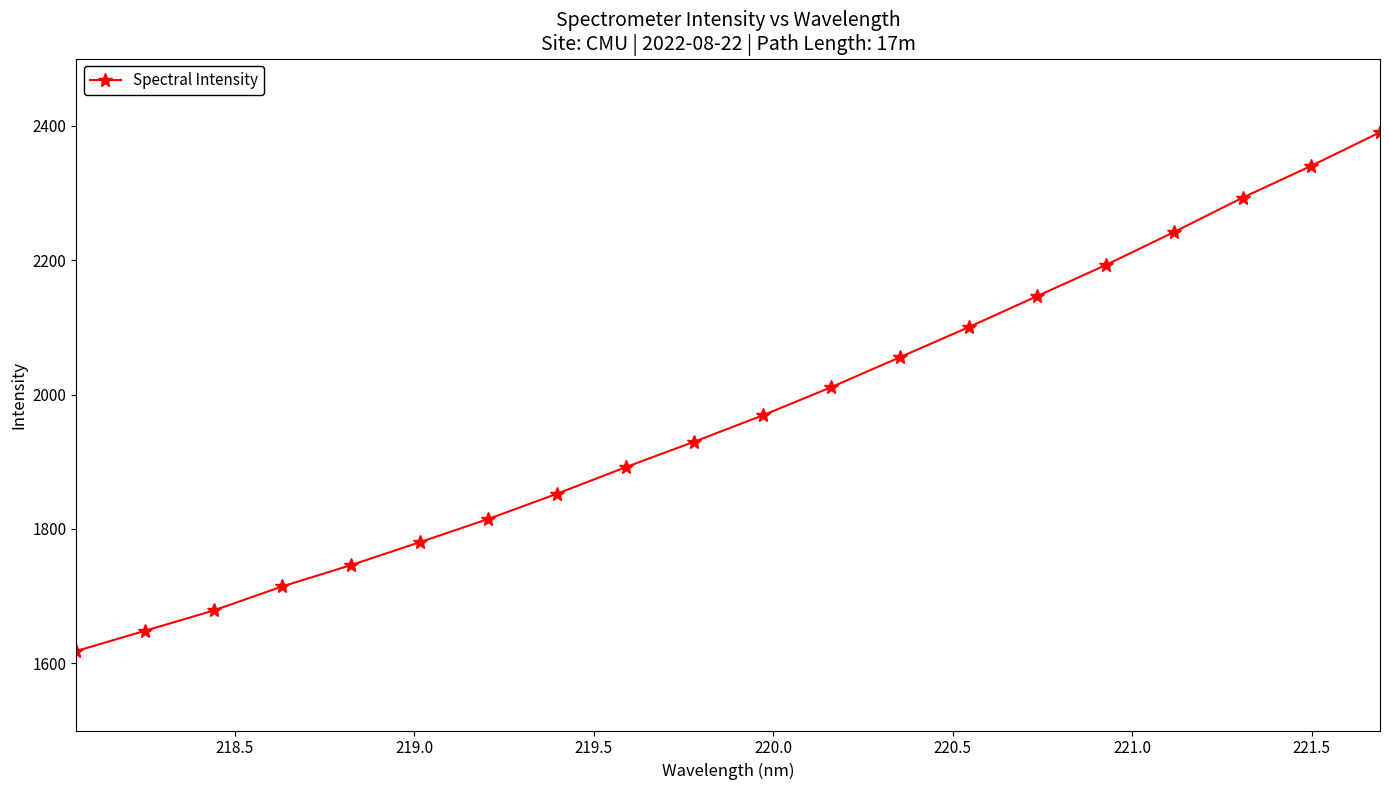

What is the value of the 19th point from the left?

2340.5